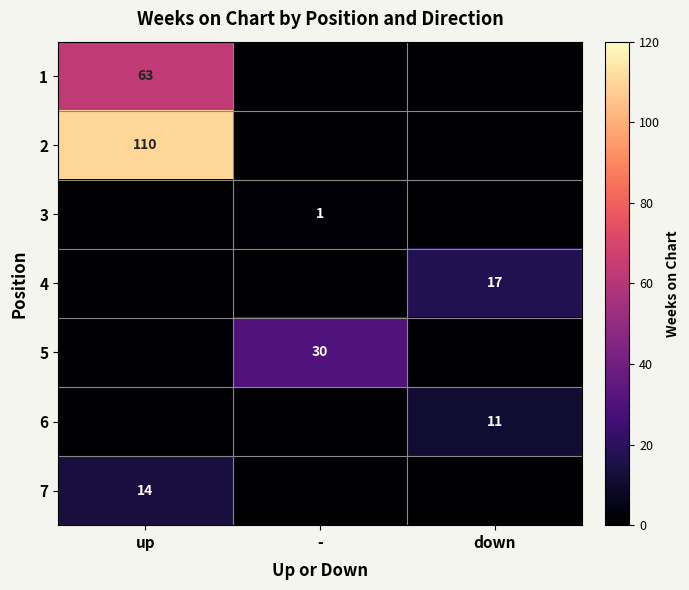

True or false: 1 has a value of 111 at up.

False